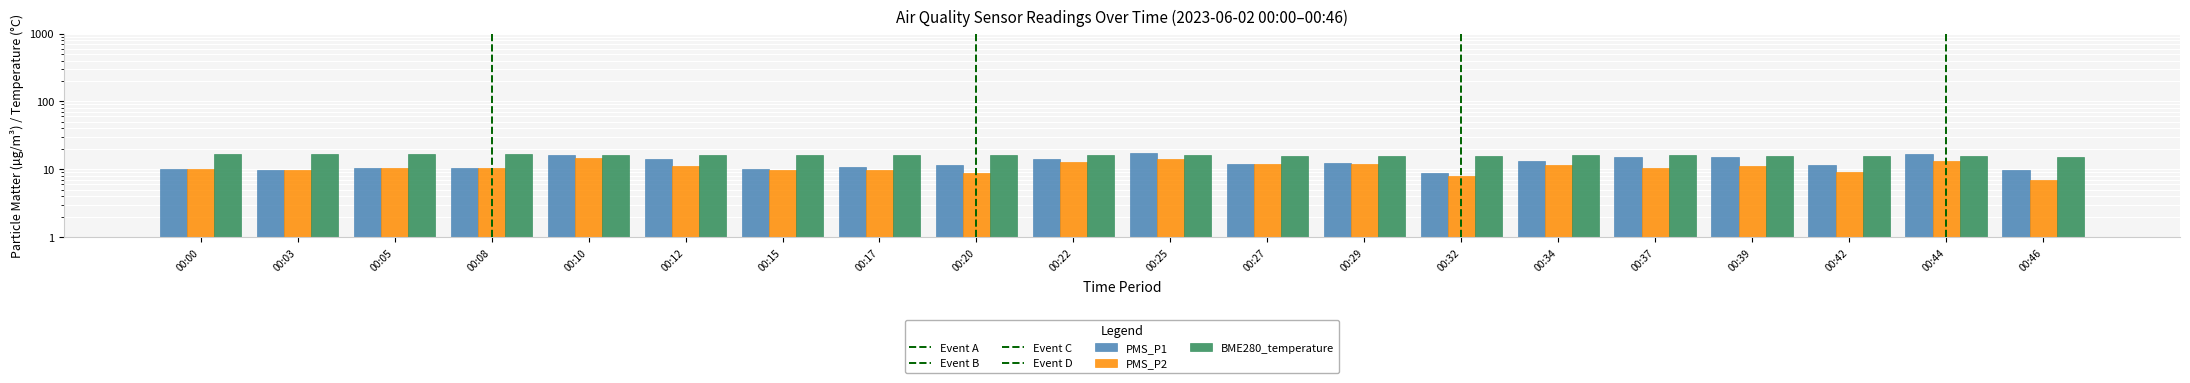

What value does the PMS_P2 series have at 00:46?

7.0